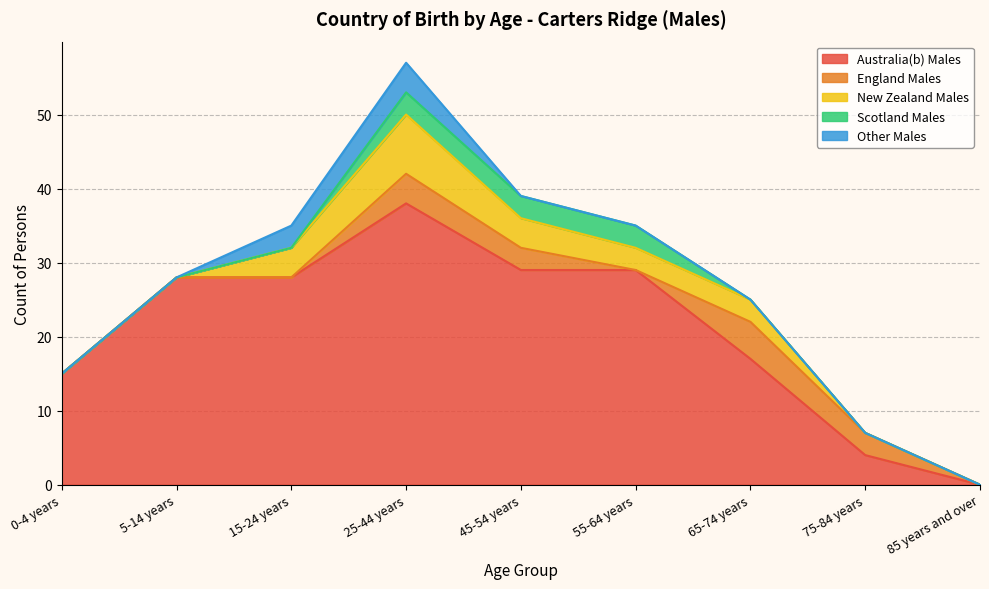

Rank the series at 5-14 years from highest to lowest value.

Australia(b) Males, England Males, New Zealand Males, Scotland Males, Other Males